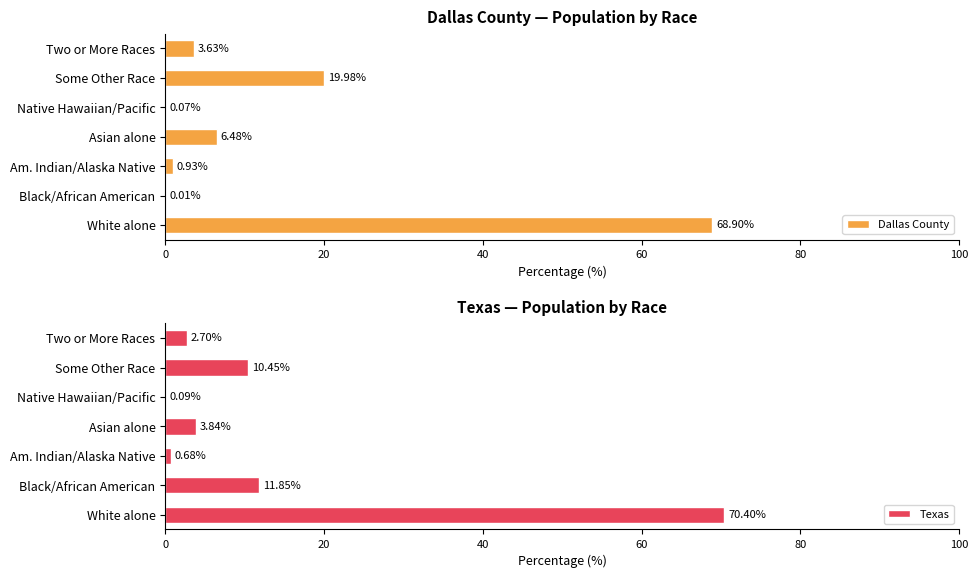

What is the sum of all Dallas County values?

100.0